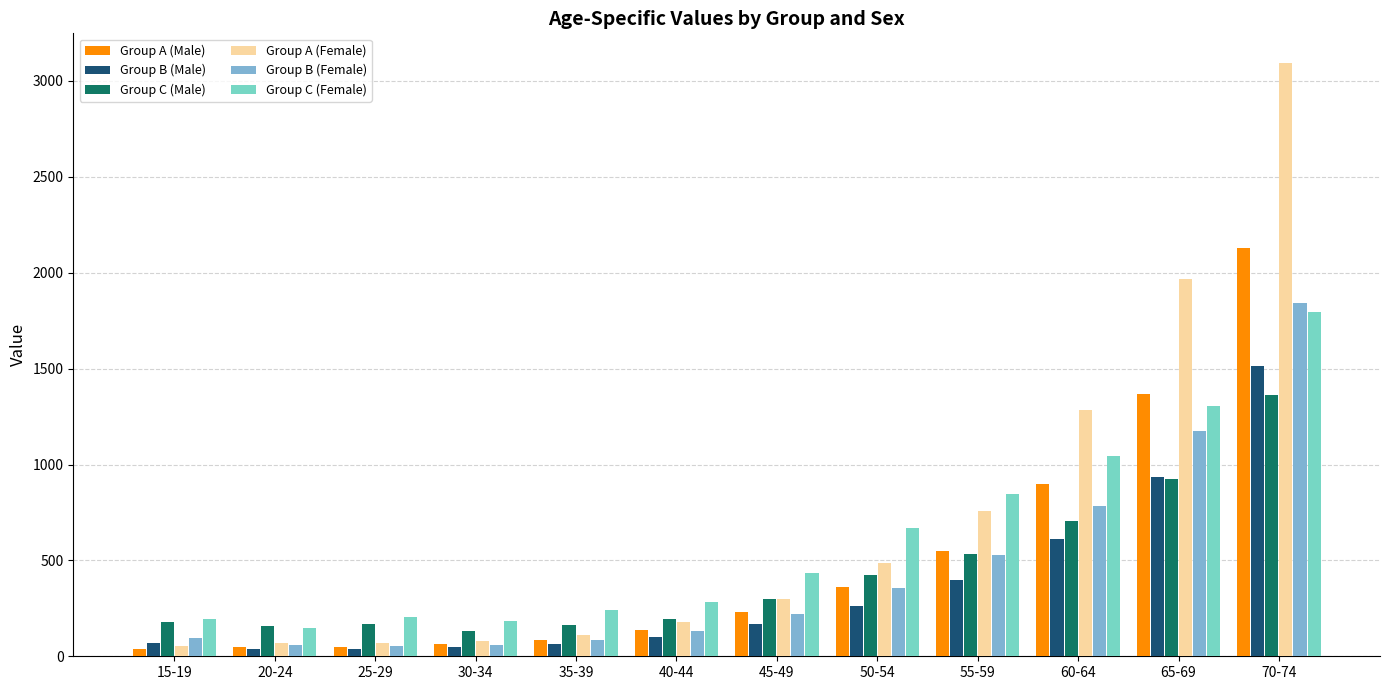

What is the difference between the Group C (Male) values at 25-29 and 45-49?

127.7